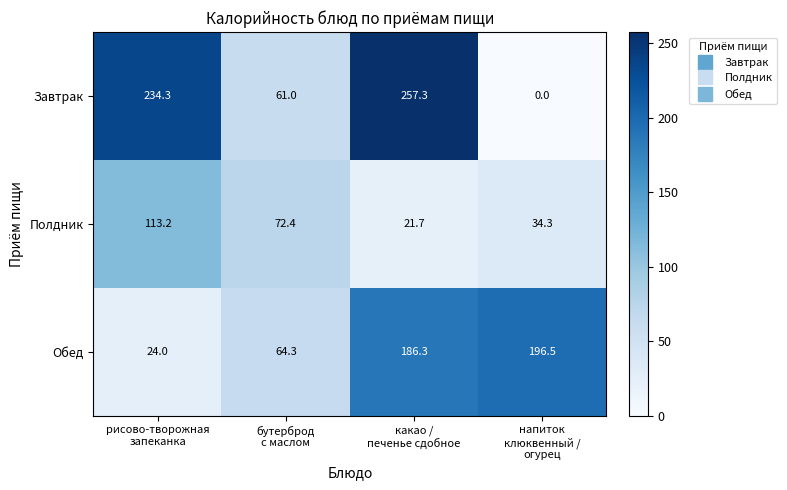

What is the sum of all Завтрак values?

552.6